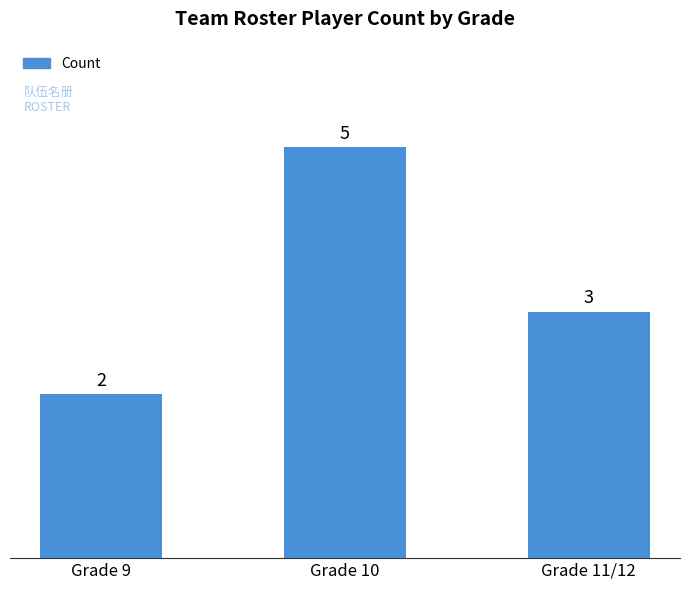

What is the difference between the values at Grade 9 and Grade 10?

3